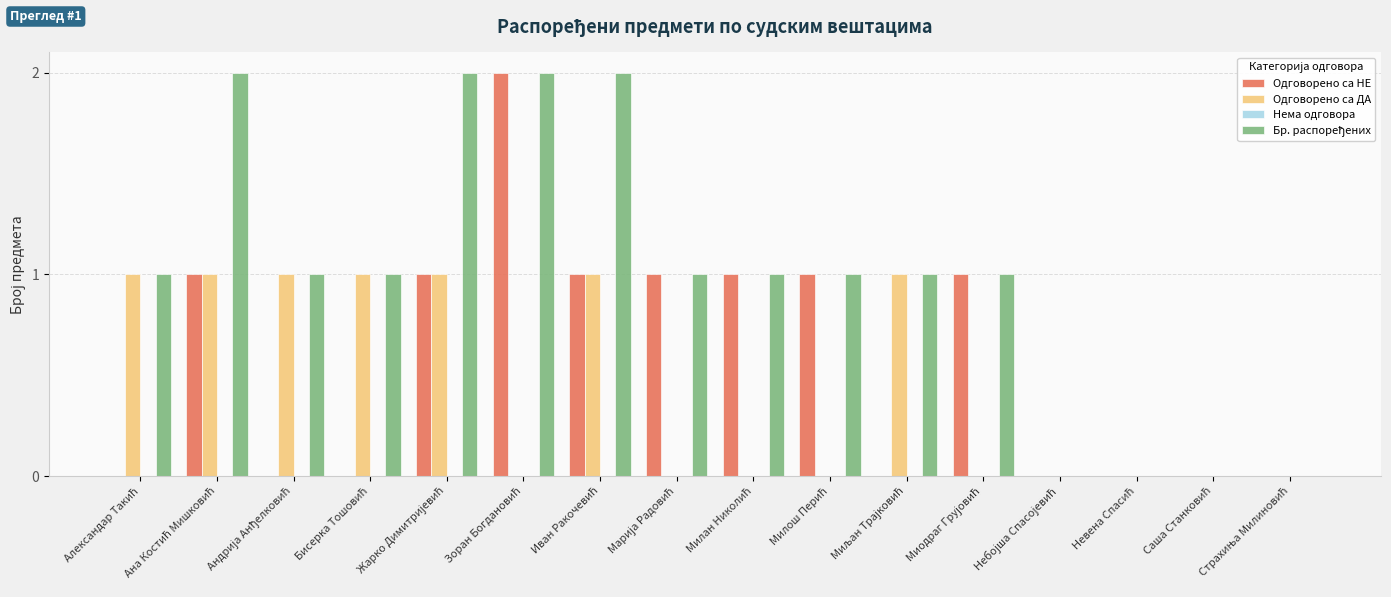

At which category does the chart reach its minimum across all series?

Александар Такић